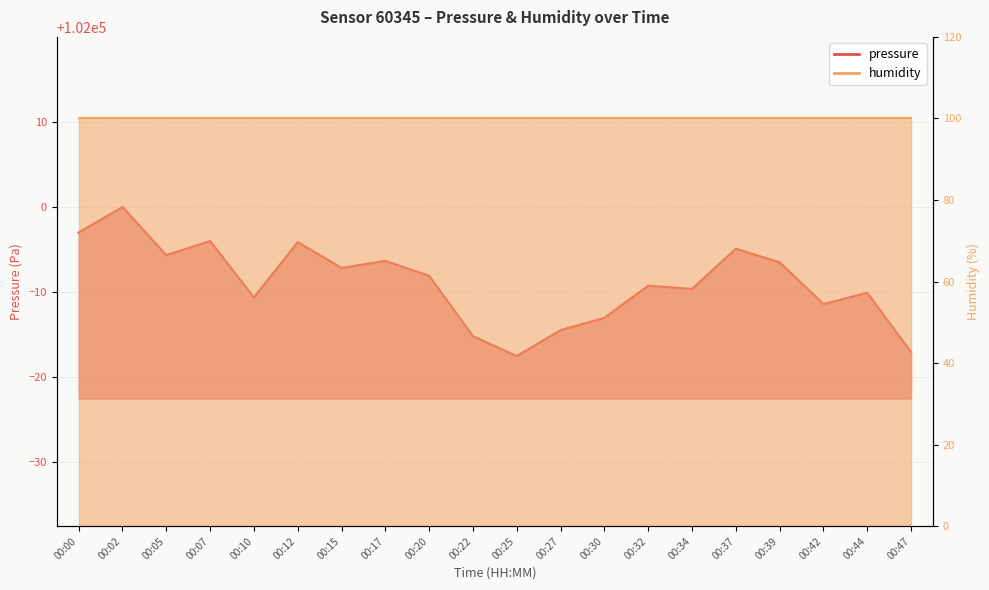

At which category does the chart reach its peak across all series?

00:02